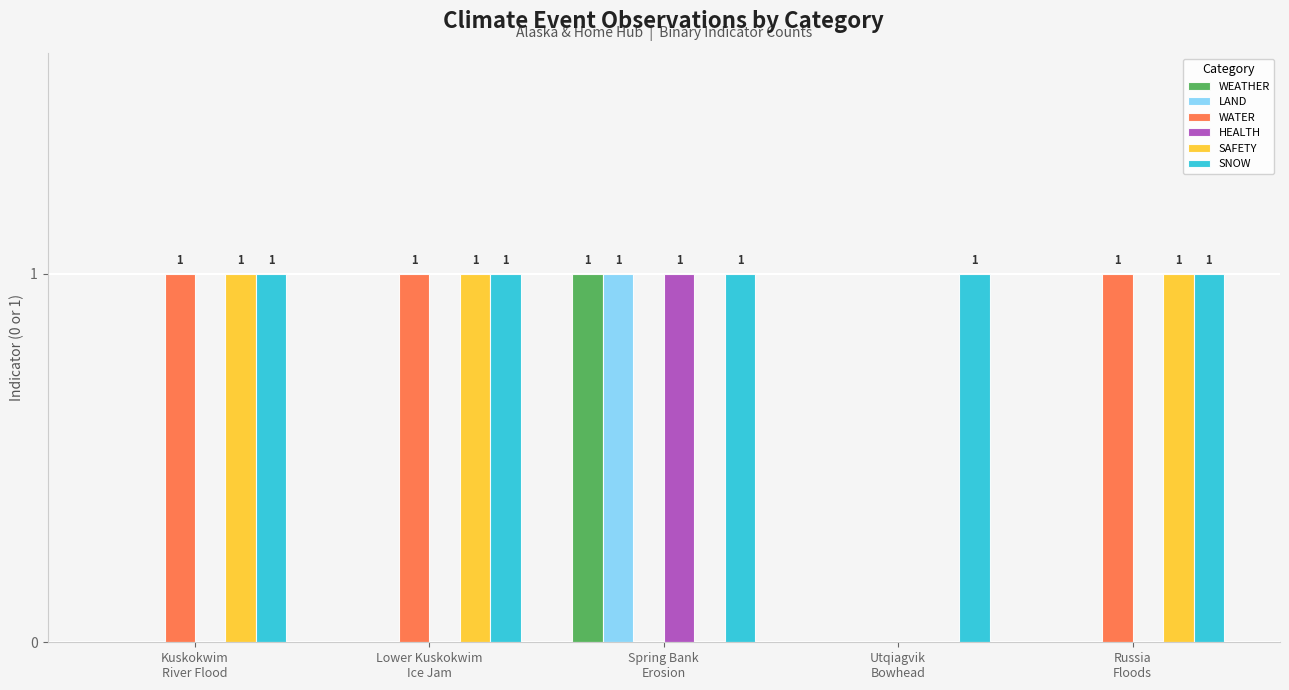

What are all the series names shown in the legend?

WEATHER, LAND, WATER, HEALTH, SAFETY, SNOW